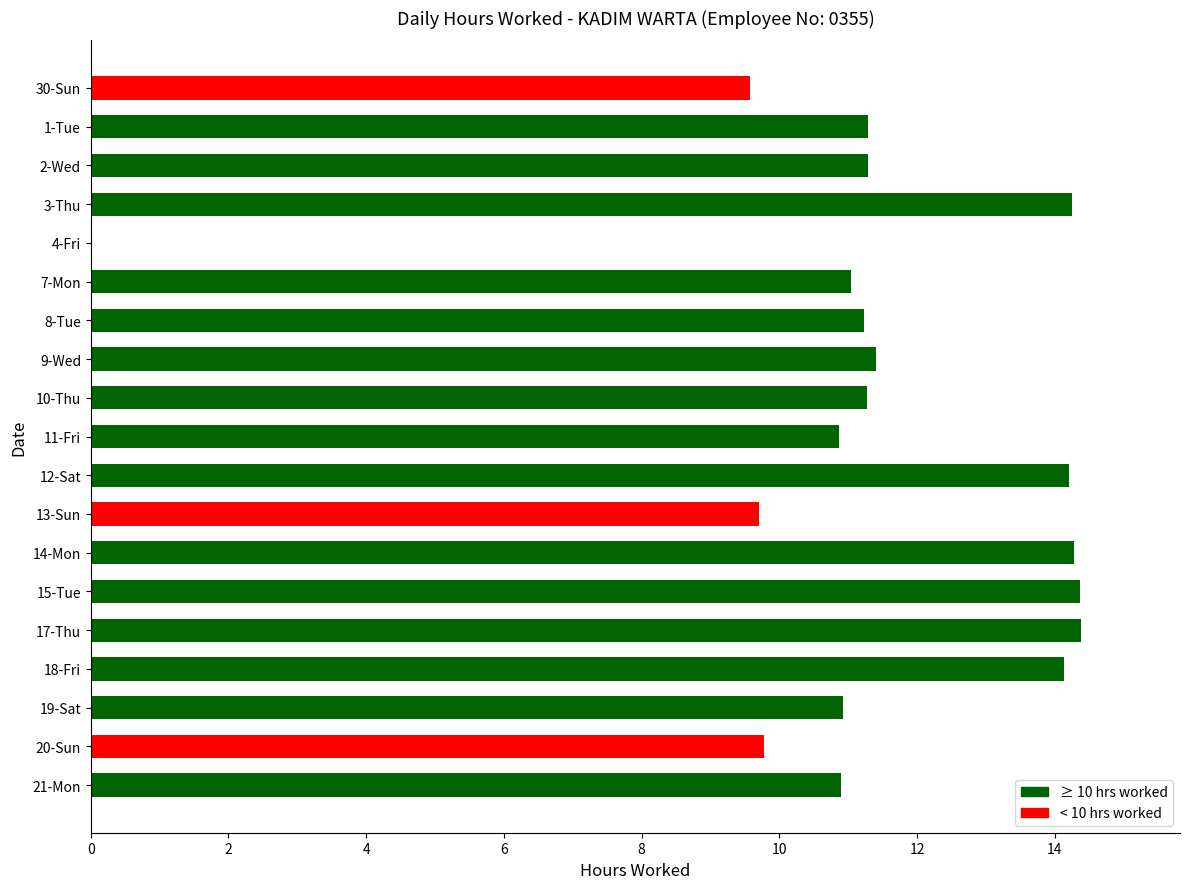

The value at 10-Thu is 11.3. True or false?

True